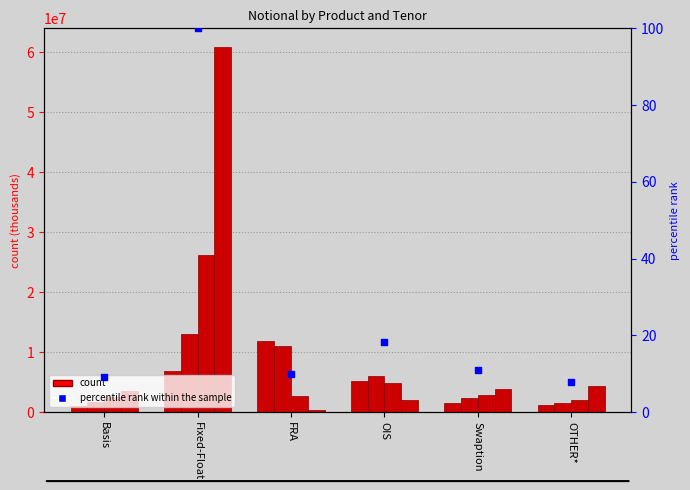

What is the ratio of the value at FRA to the value at OIS?

0.5